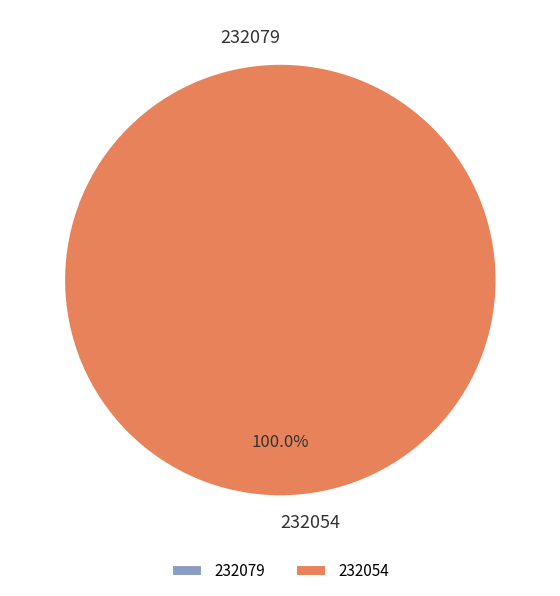

To the nearest percent, what is the combined percentage of 232079 and 232054?

100%